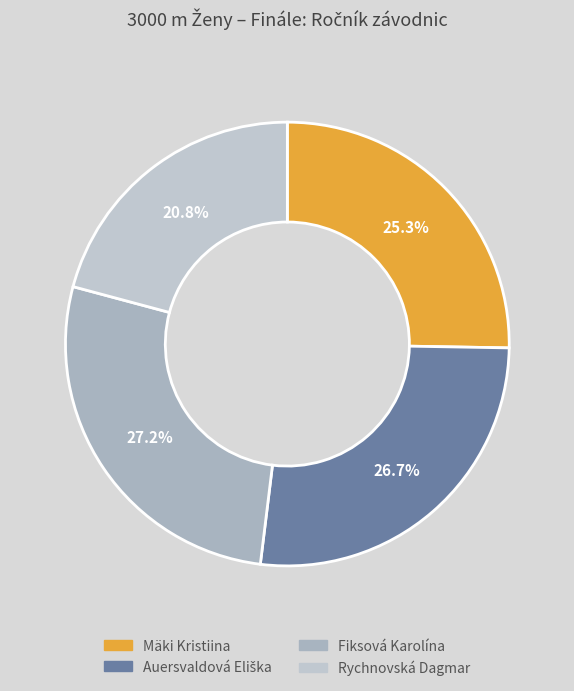

How many slices are in this pie chart?

4